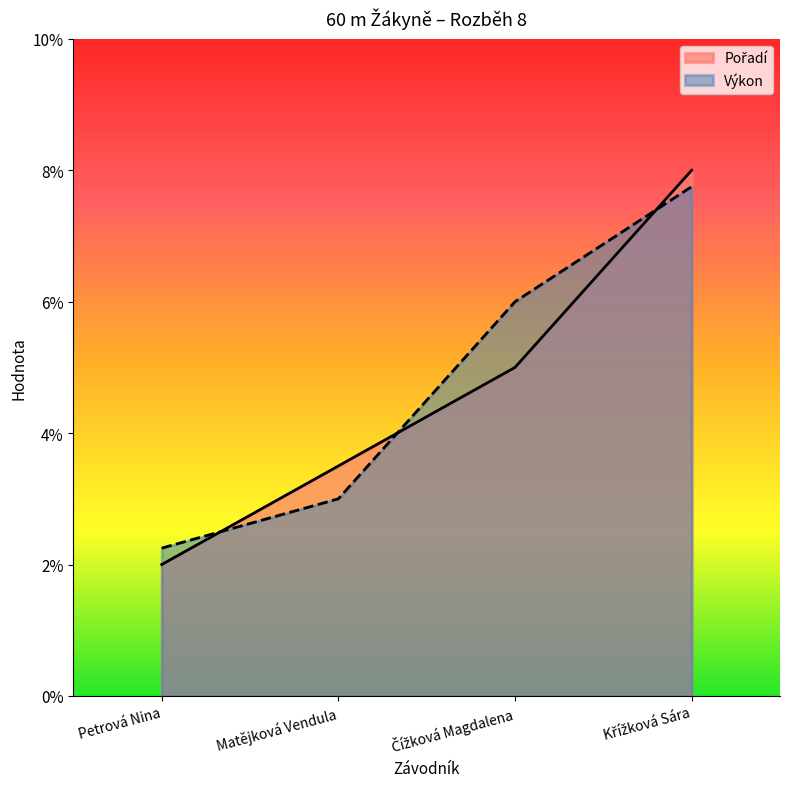

At which label does Pořadí first exceed 5?

Křížková Sára